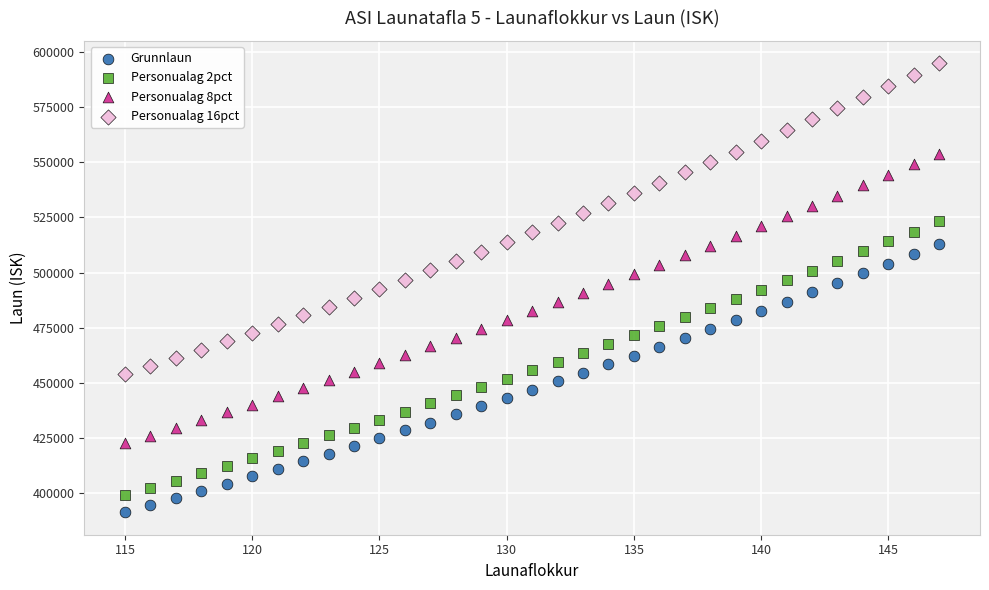

What is the X range (max minus min) for the scatter plot?

32